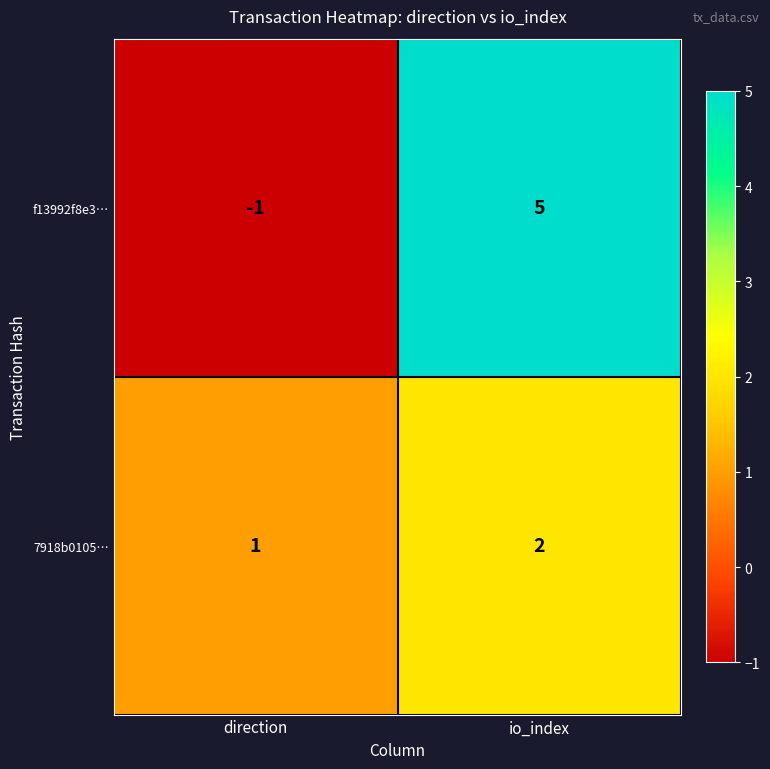

What is the difference between the maximum and minimum values in the f13992f8e3… series?

6